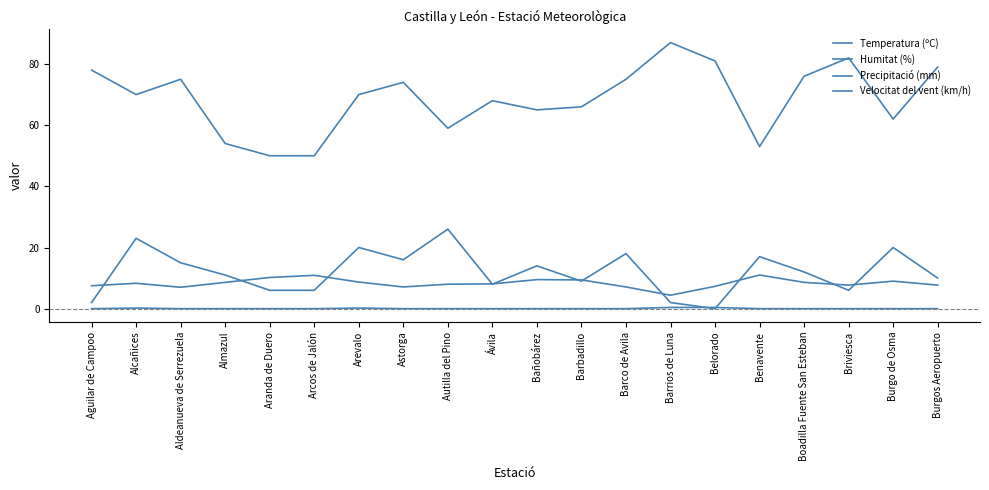

What is the sum of all Precipitació (mm) values?

1.2